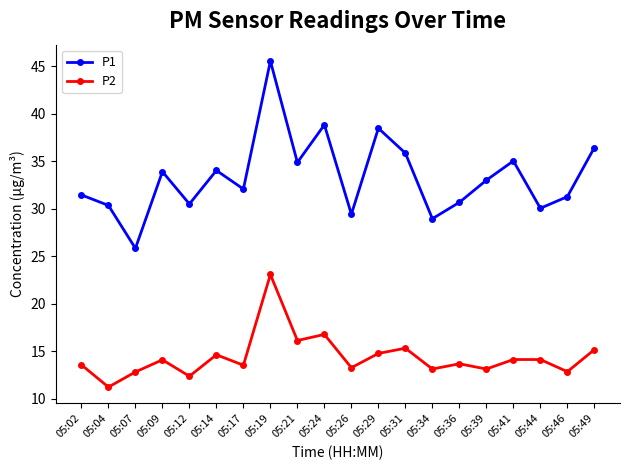

Which category has the lowest value across all series?

05:04